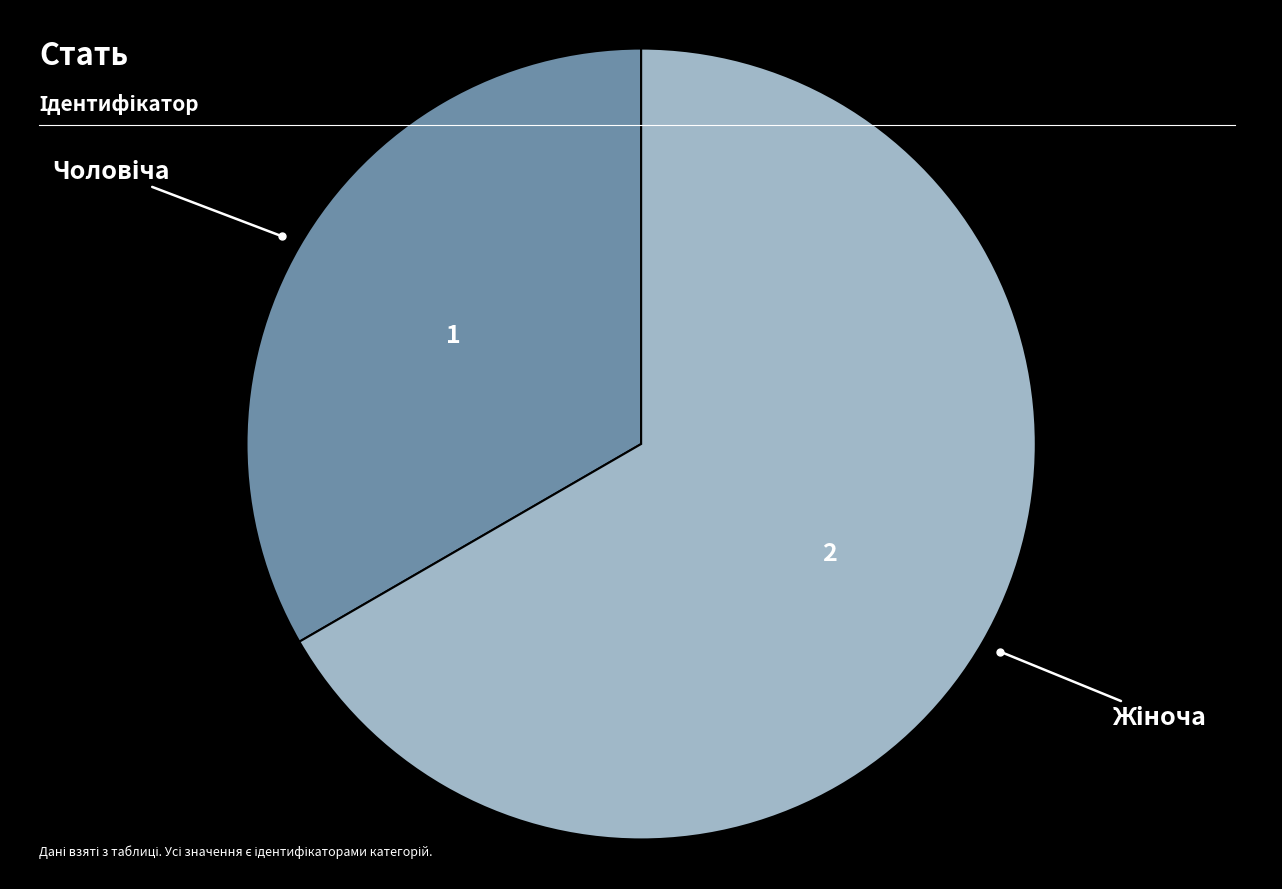

How many slices are in this pie chart?

2